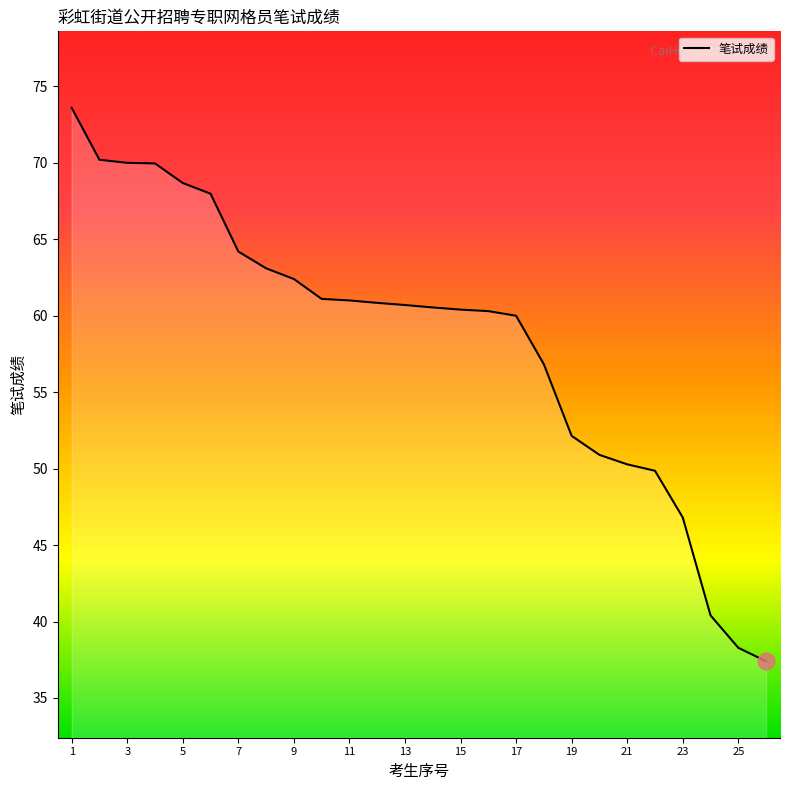

What is the difference between the second highest and second lowest values?

31.9